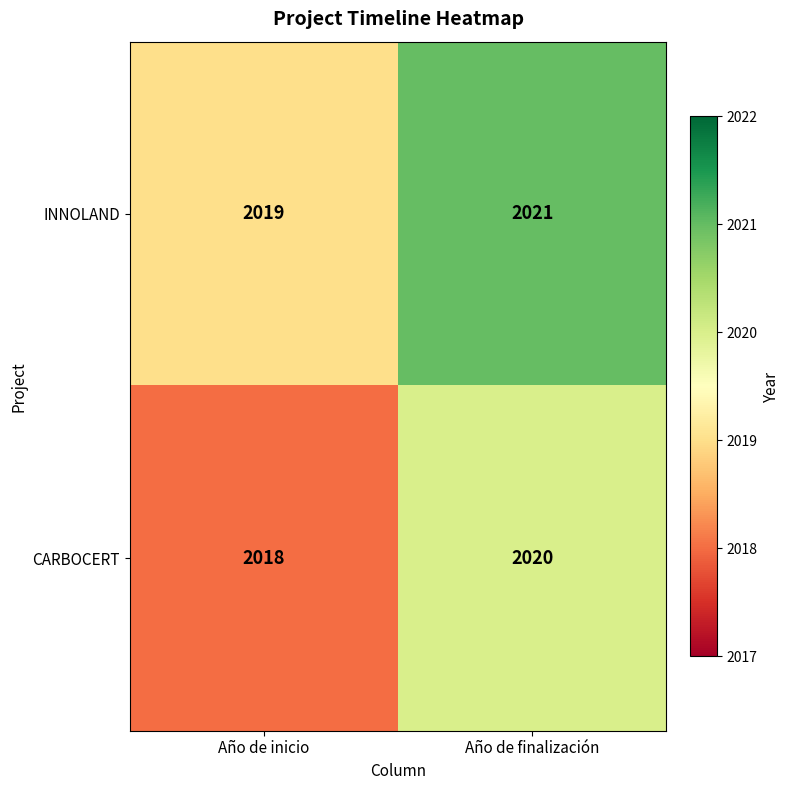

Reading left to right, what are all the values shown in this chart?

INNOLAND: 2019	2021
CARBOCERT: 2018	2020